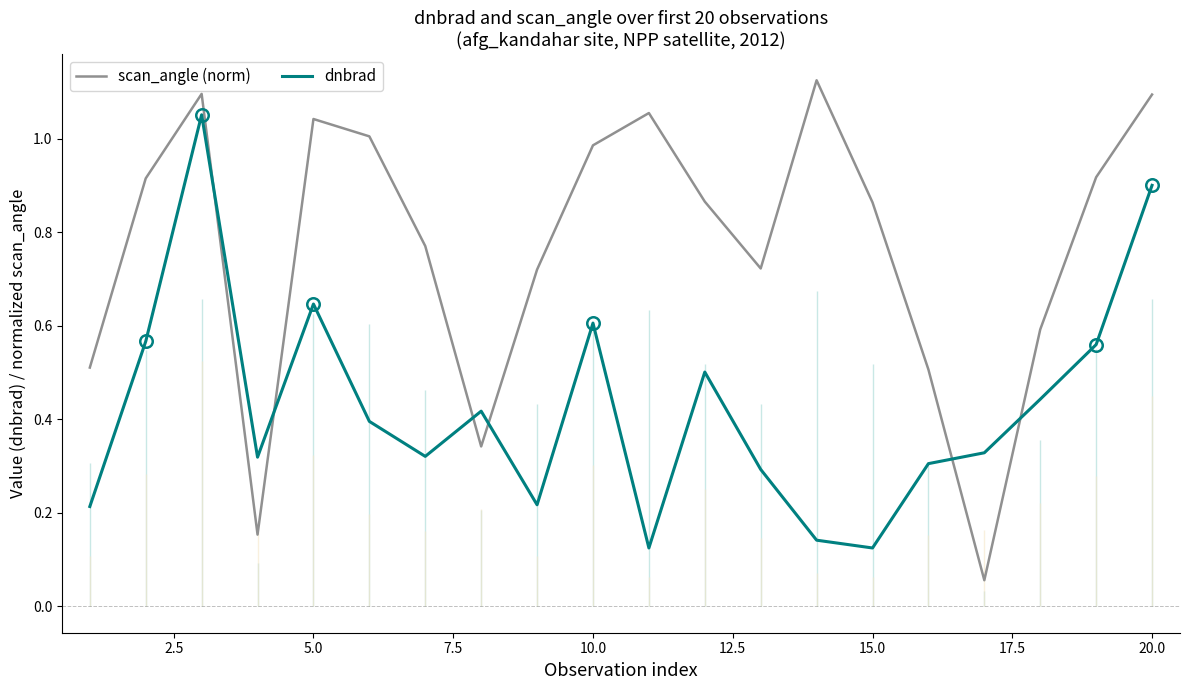

Which series has the largest total across all categories?

scan_angle (norm)